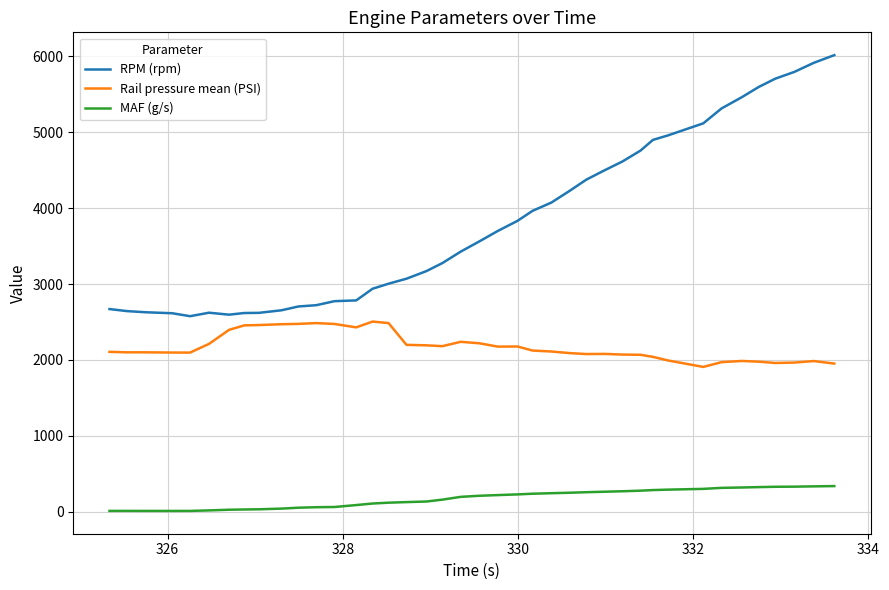

Which series has the largest range (max minus min)?

RPM (rpm)